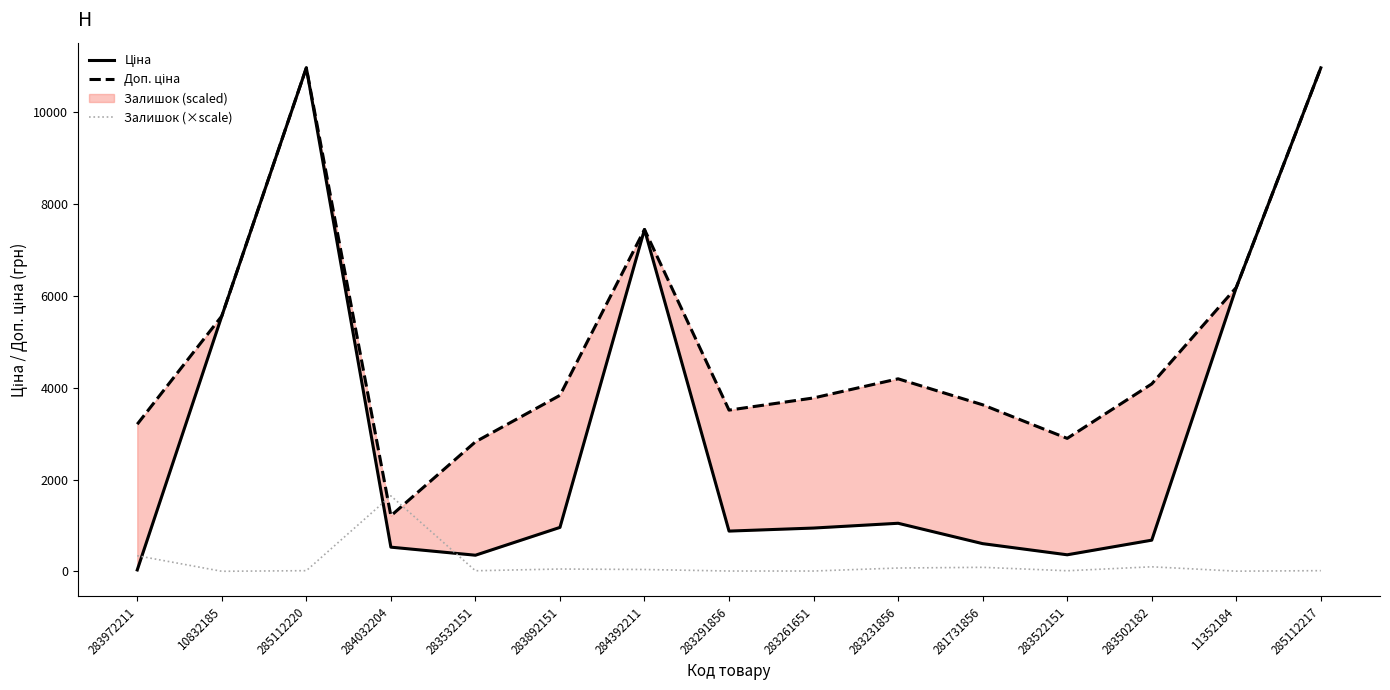

What position from the right is 285112220?

13